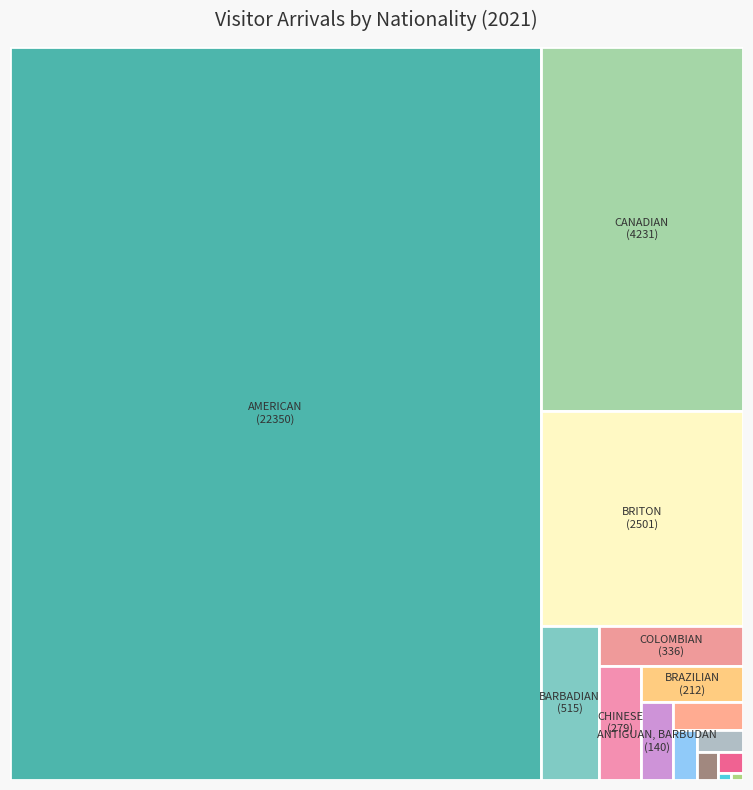

To the nearest percent, what is the average slice percentage?

7%